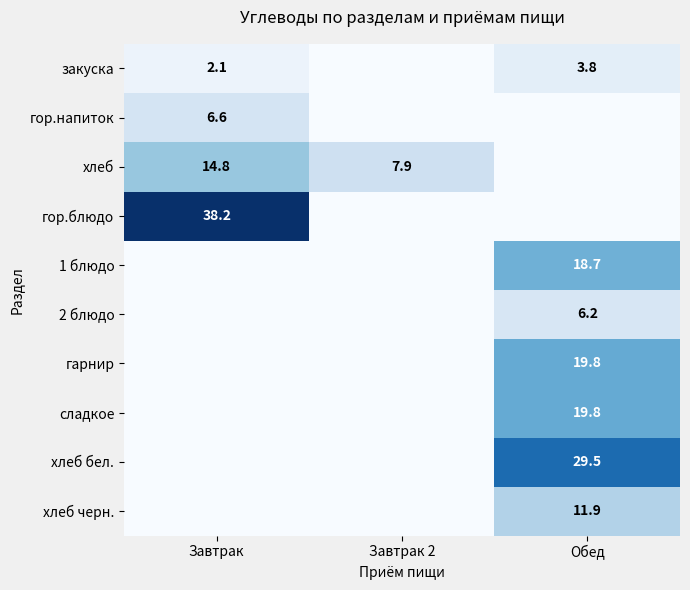

The value of гарнир at Обед is 32.6. True or false?

False